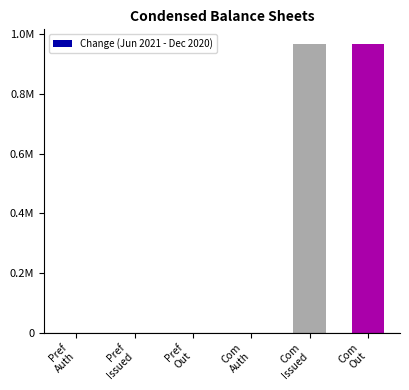

What is the maximum value shown in the chart?

968061